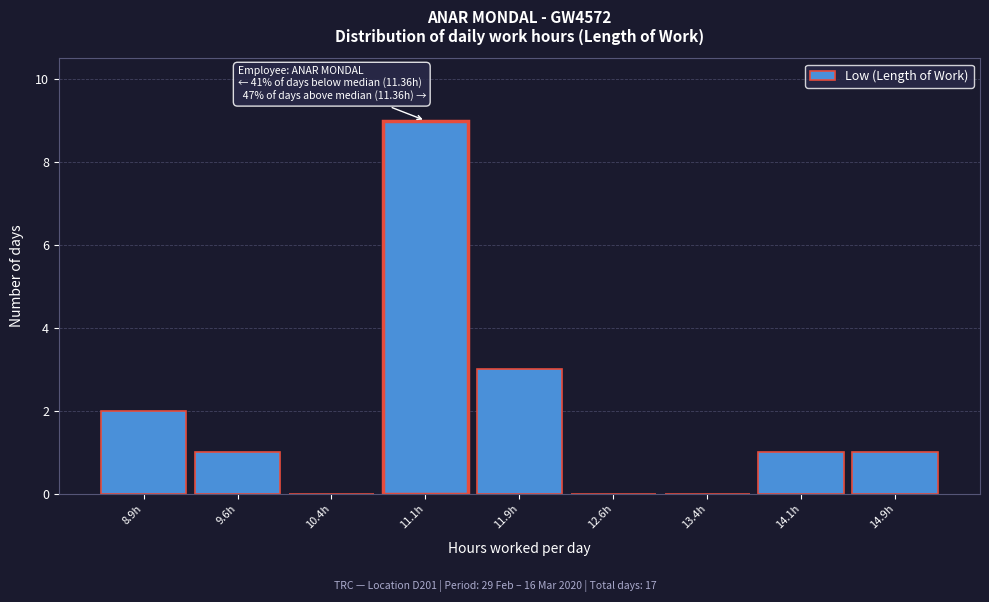

Which range on the x-axis has the tallest bar?

10.75 to 11.50